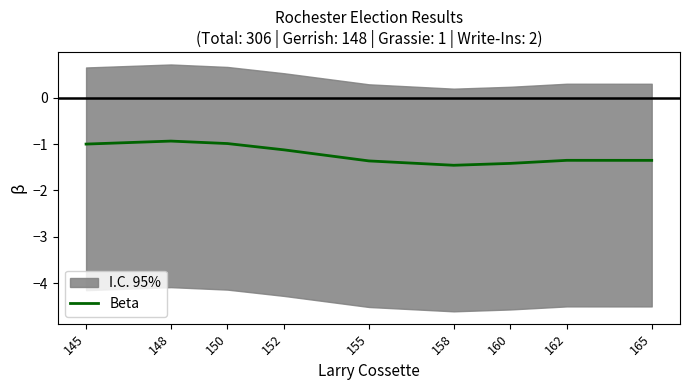

What is the maximum value for Beta?

-0.9